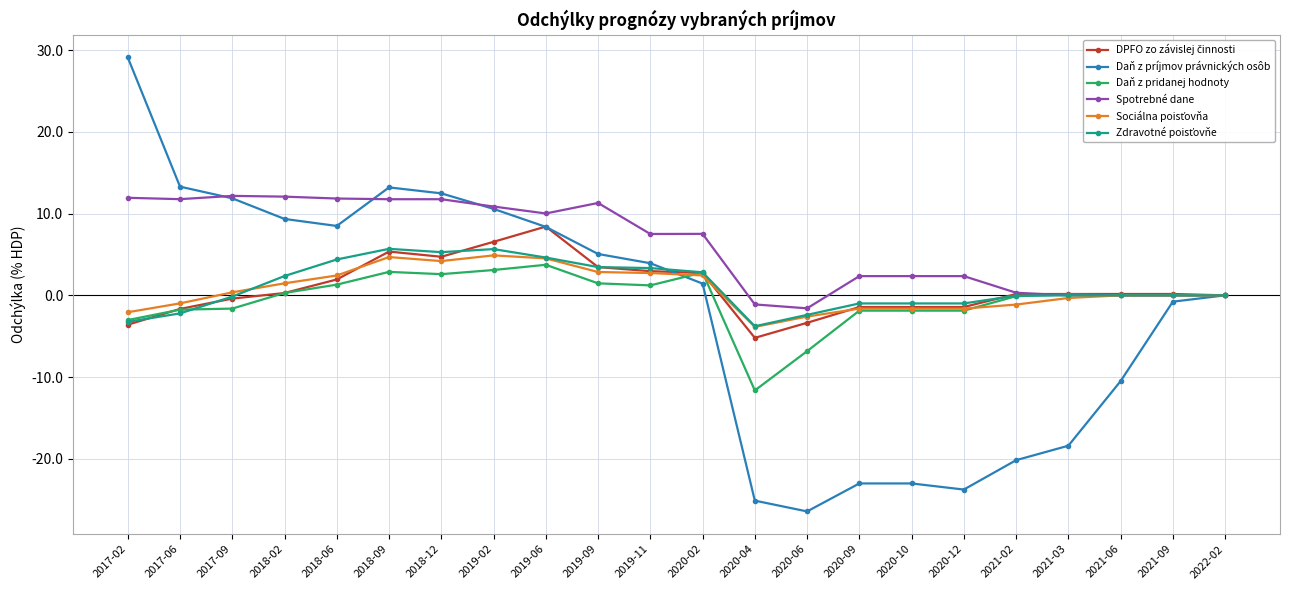

The Daň z príjmov právnických osôb series shows -20.2 at 2021-02. True or false?

True